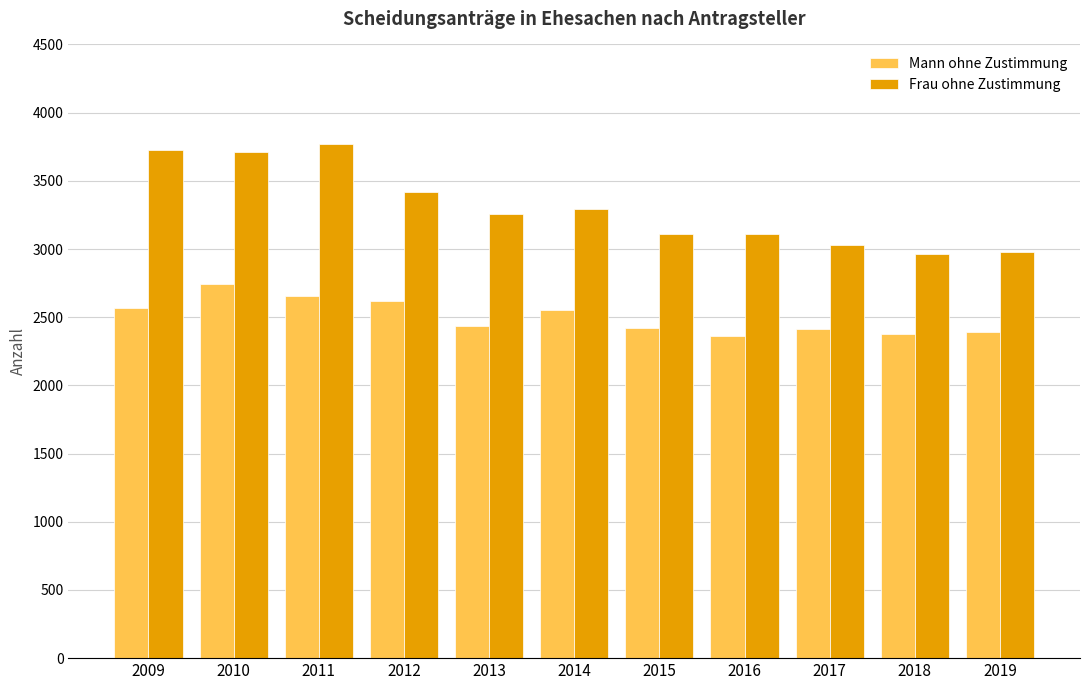

Which series changed the most between 2009 and 2016?

Frau ohne Zustimmung